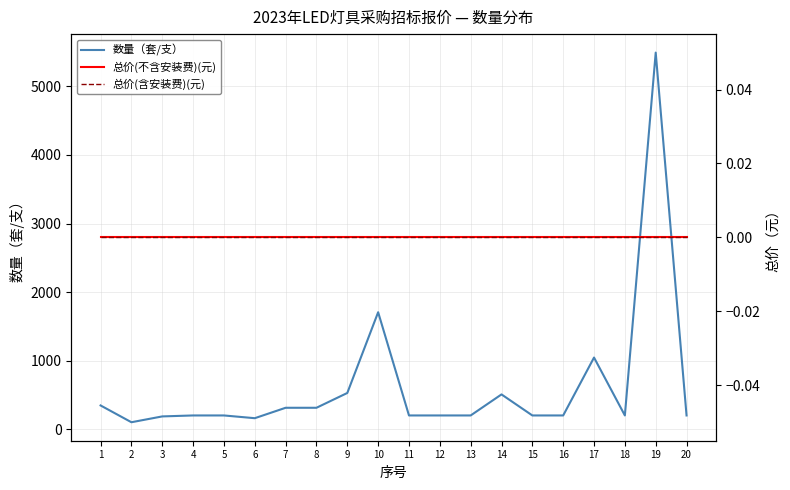

Is it true that 总价(含安装费)(元) equals 0 at 15?

True